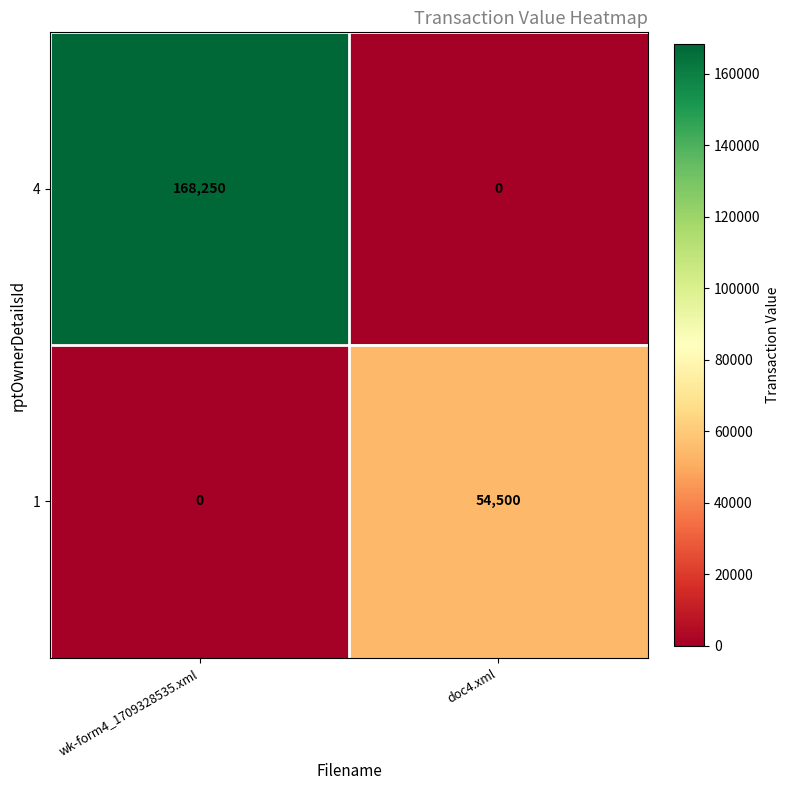

What is the greatest value displayed?

168250